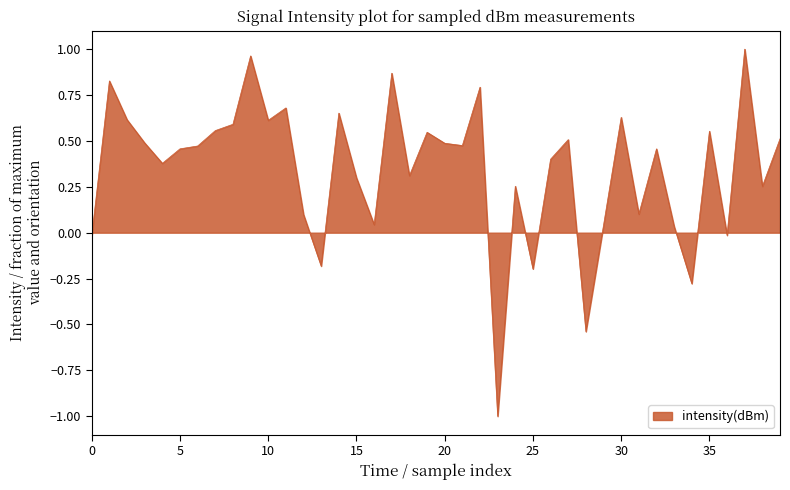

What is the smallest value displayed?

-1.0